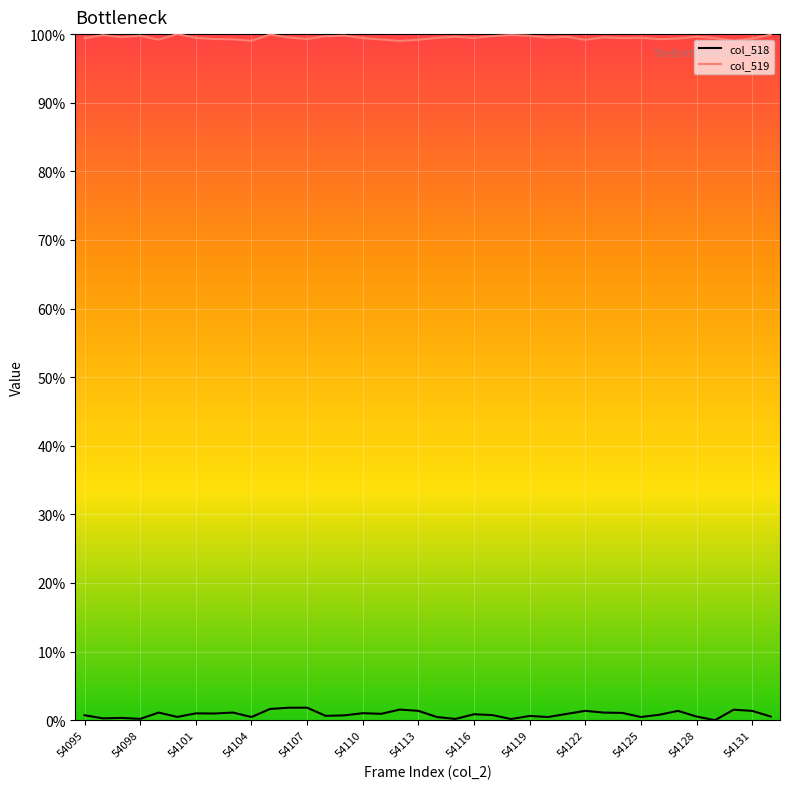

True or false: col_518 and col_519 intersect in this chart.

False